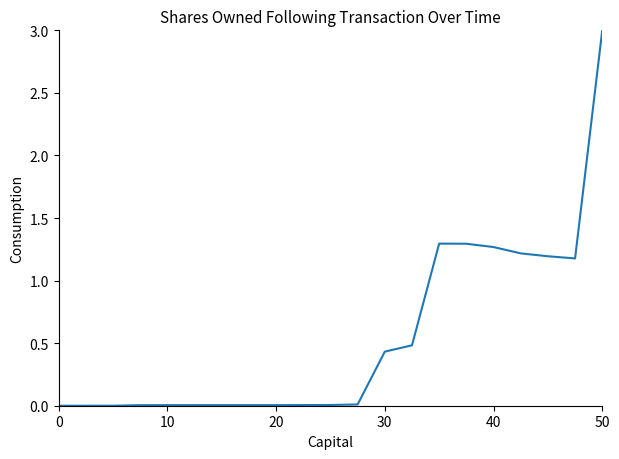

What is the maximum value shown in the chart?

3.0